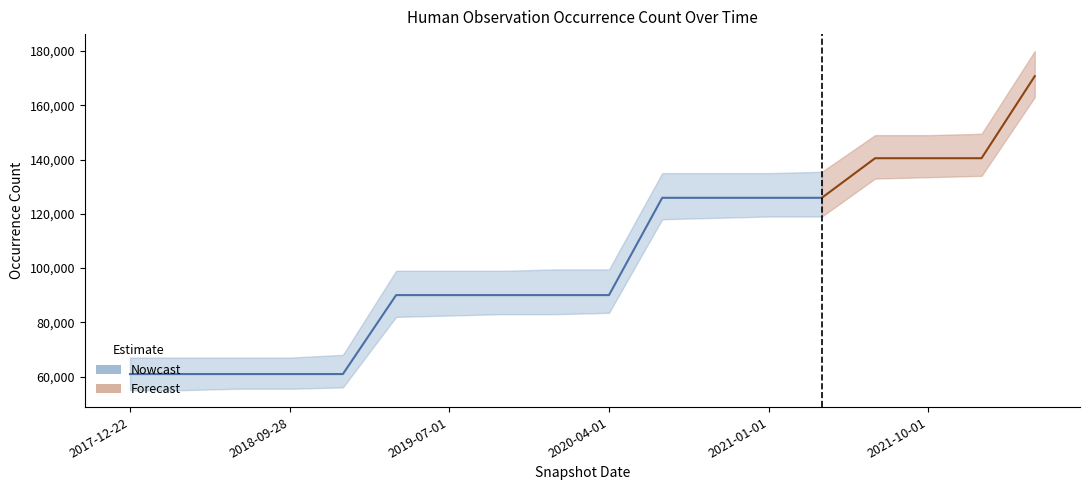

The value at 2019-07-01 is 90035. True or false?

True